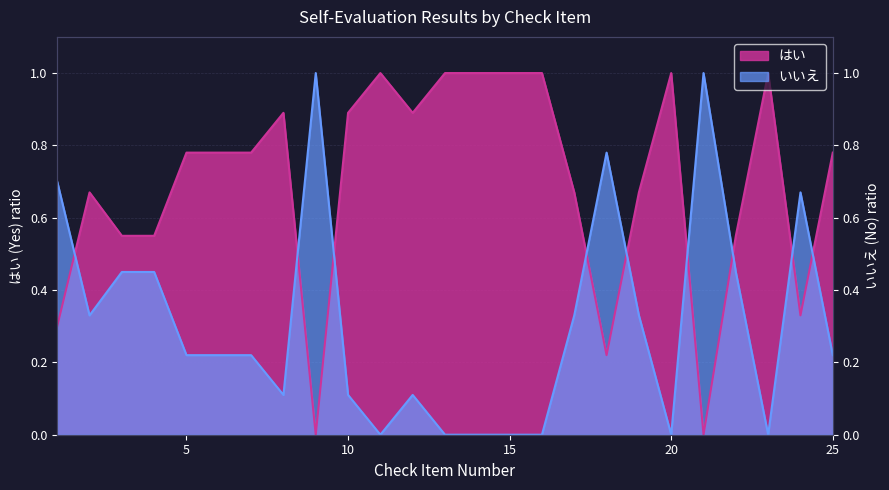

What is the sum of all はい values?

17.3